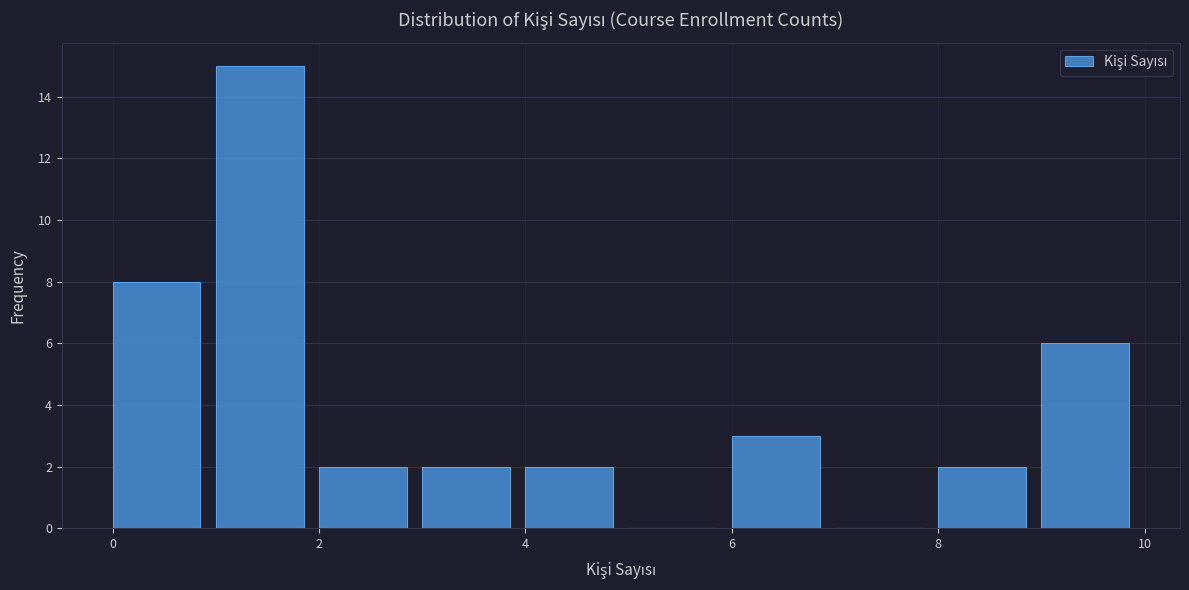

Reading left to right, list every bar in this chart as the range it spans on the x-axis followed by its height. The values are not printed on the chart, so give them approximately, as read against the axis.

0 to 1: 8
1 to 2: 15
2 to 3: 2
3 to 4: 2
4 to 5: 2
5 to 6: 0
6 to 7: 3
7 to 8: 0
8 to 9: 2
9 to 10: 6